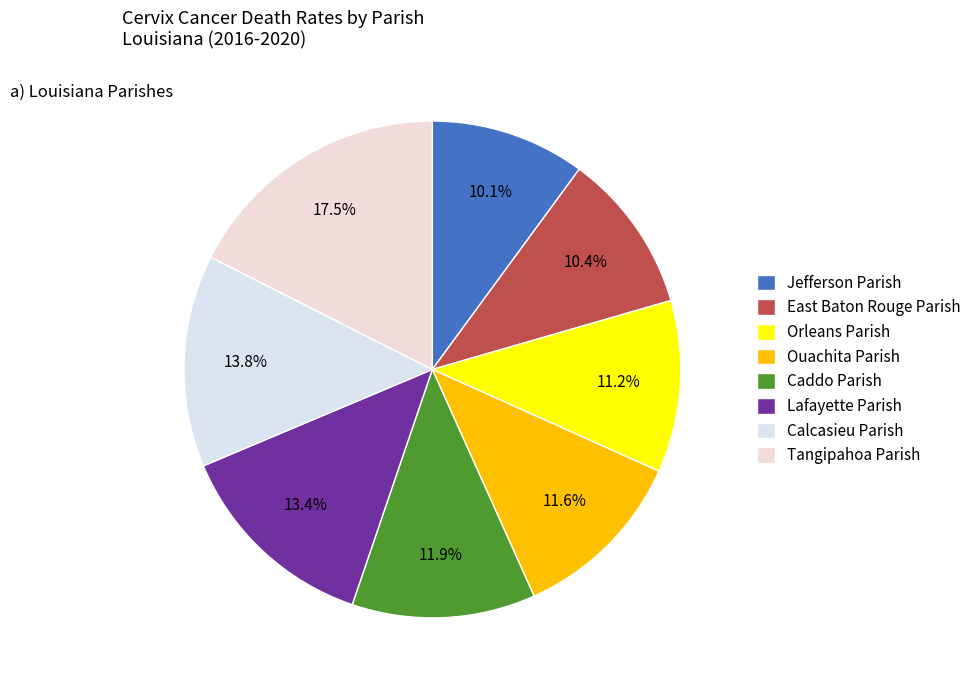

What is the ratio of the value at East Baton Rouge Parish to the value at Tangipahoa Parish?

0.6